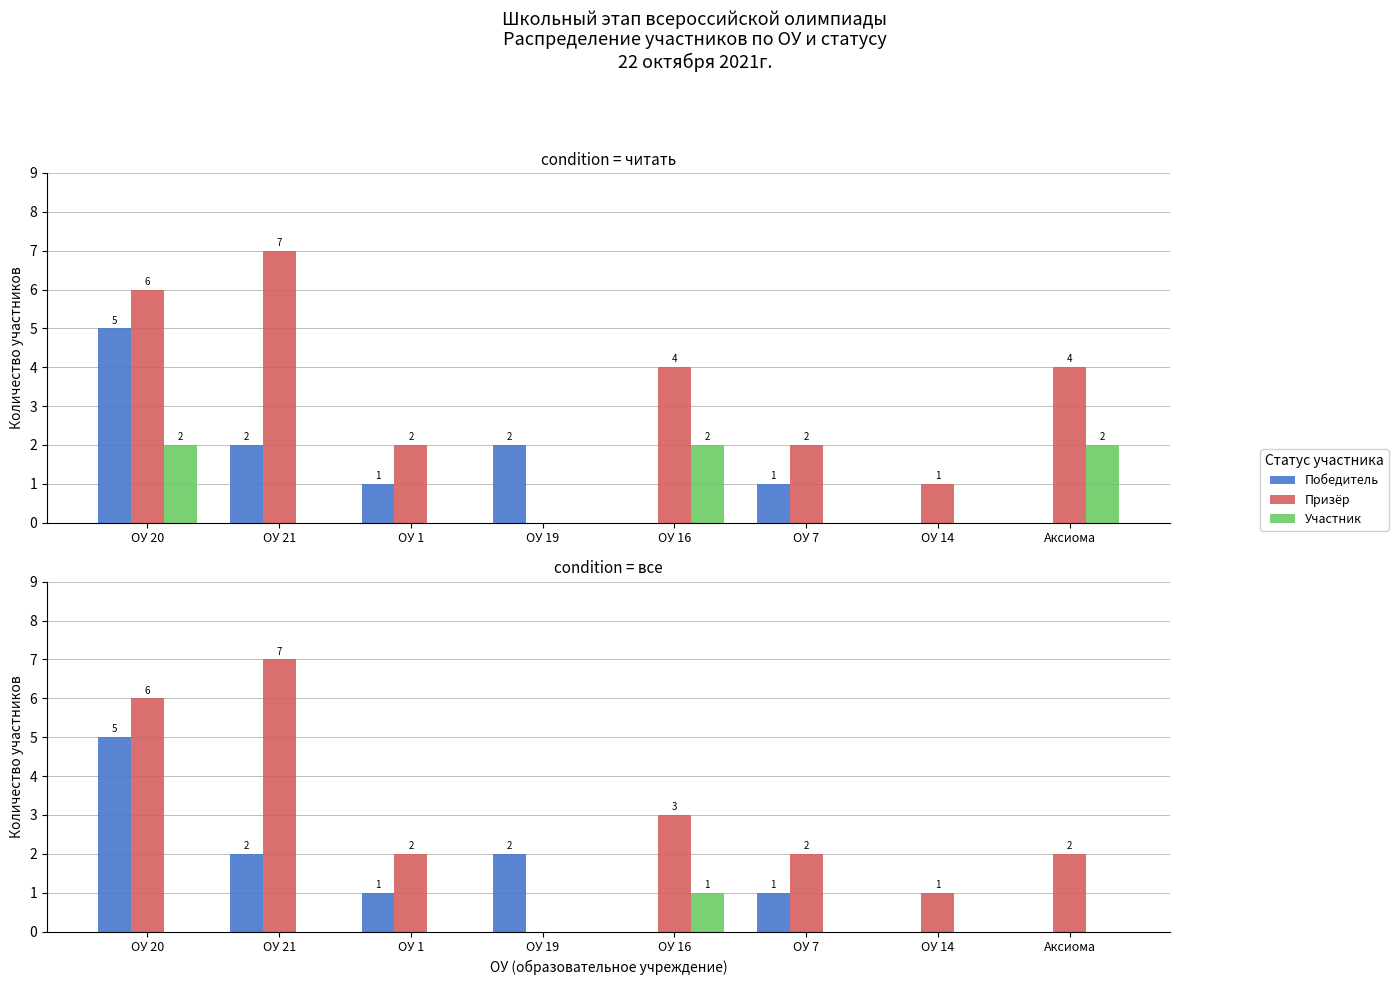

Does the chart contain any negative values?

No